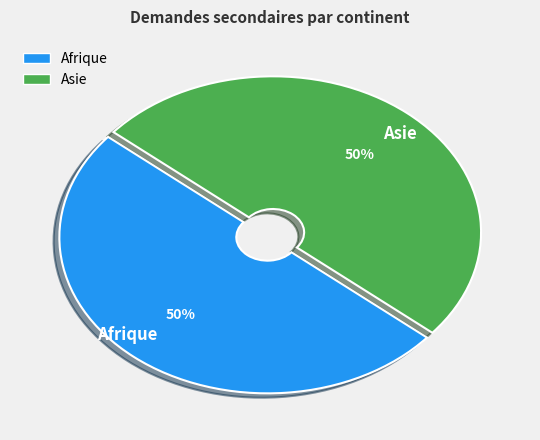

To the nearest percent, what portion does Asie represent?

50%